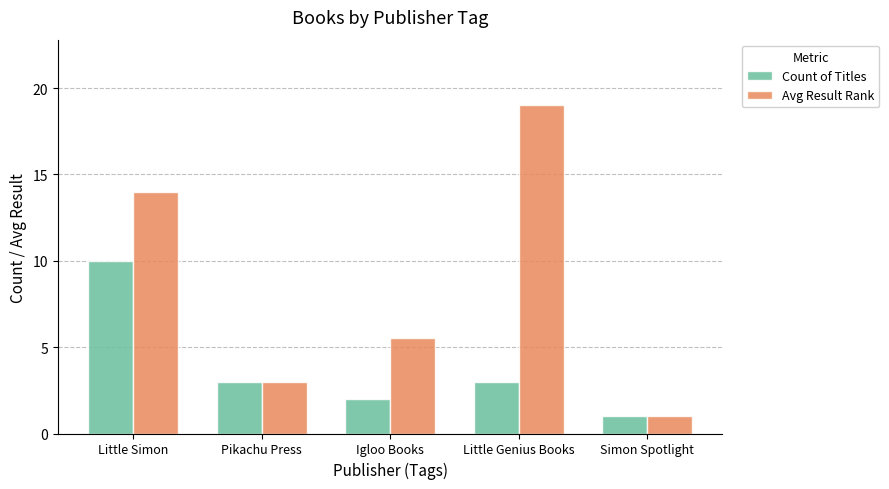

What is the sum of the Avg Result Rank values at Simon Spotlight and Little Simon?

15.0